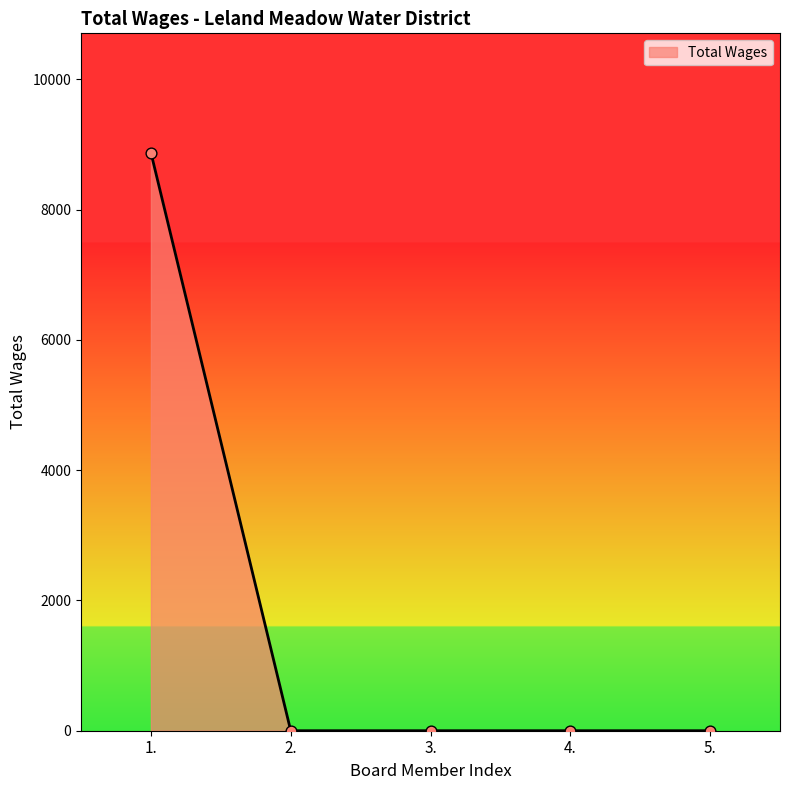

What is the change in value from 1. to 3.?

-8873